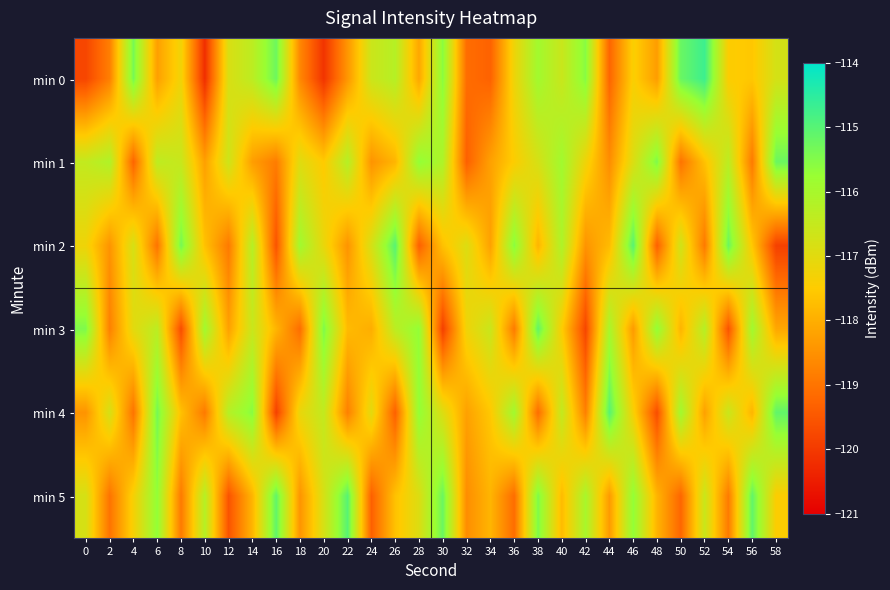

What is the total value across all series at 4?

-704.8